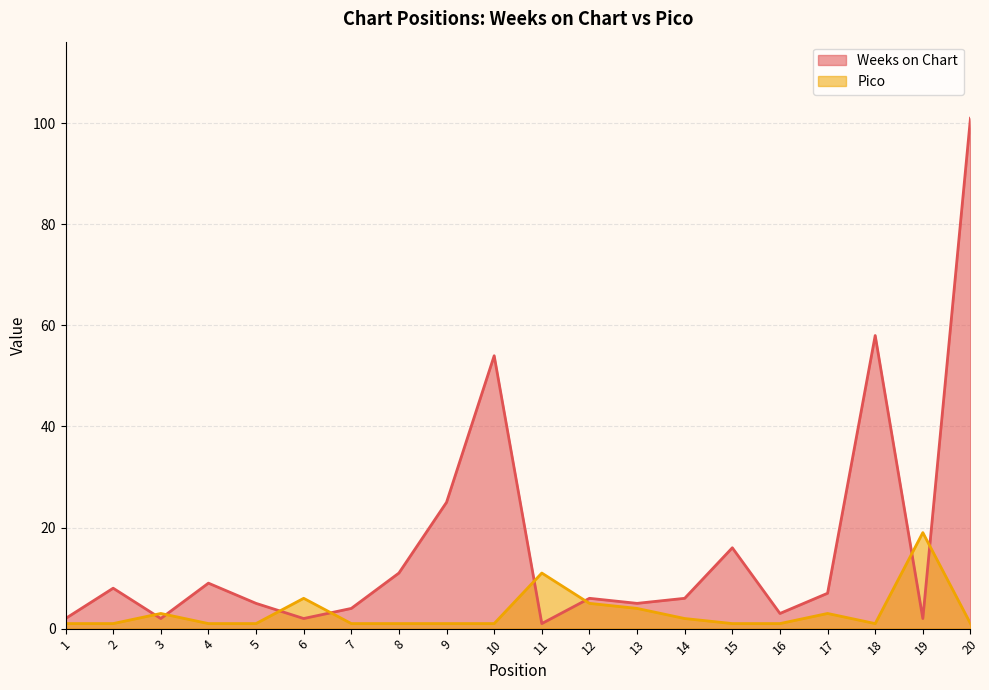

Which category has the highest value in the Pico series?

19